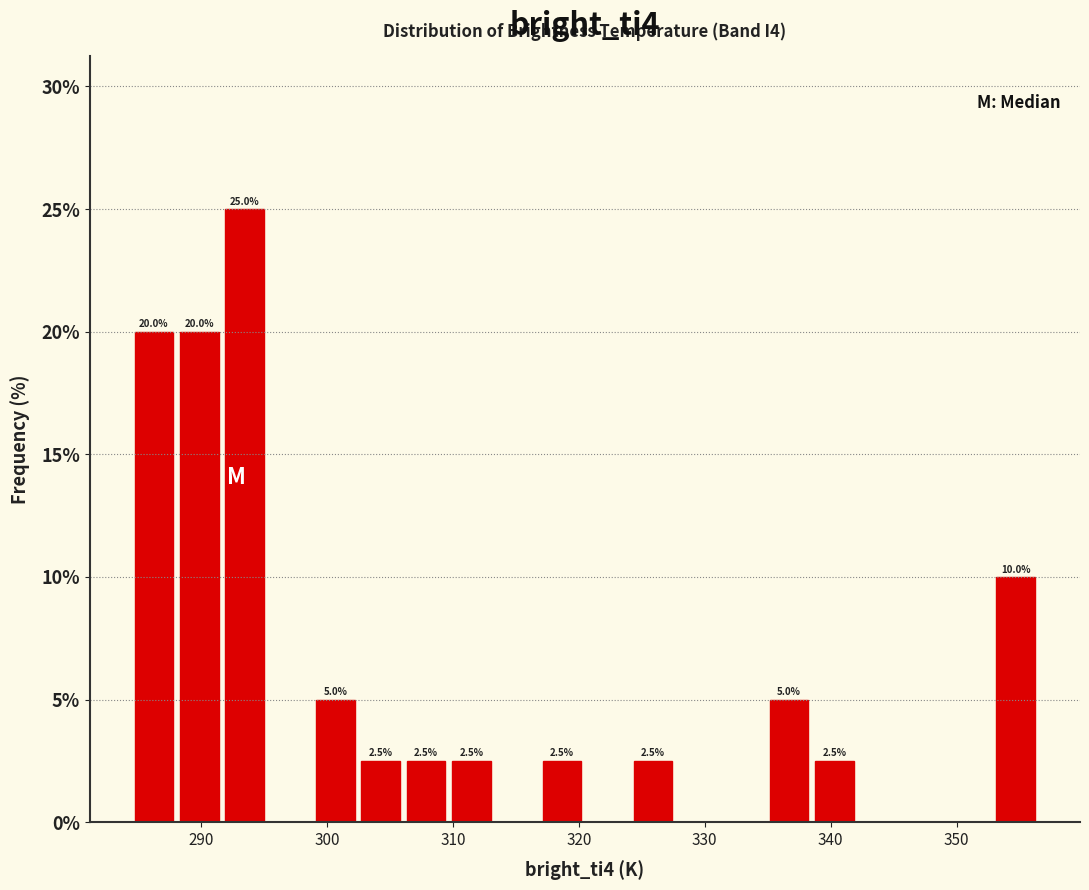

Read against the x-axis, roughly where is the centre of the tallest bar?

293